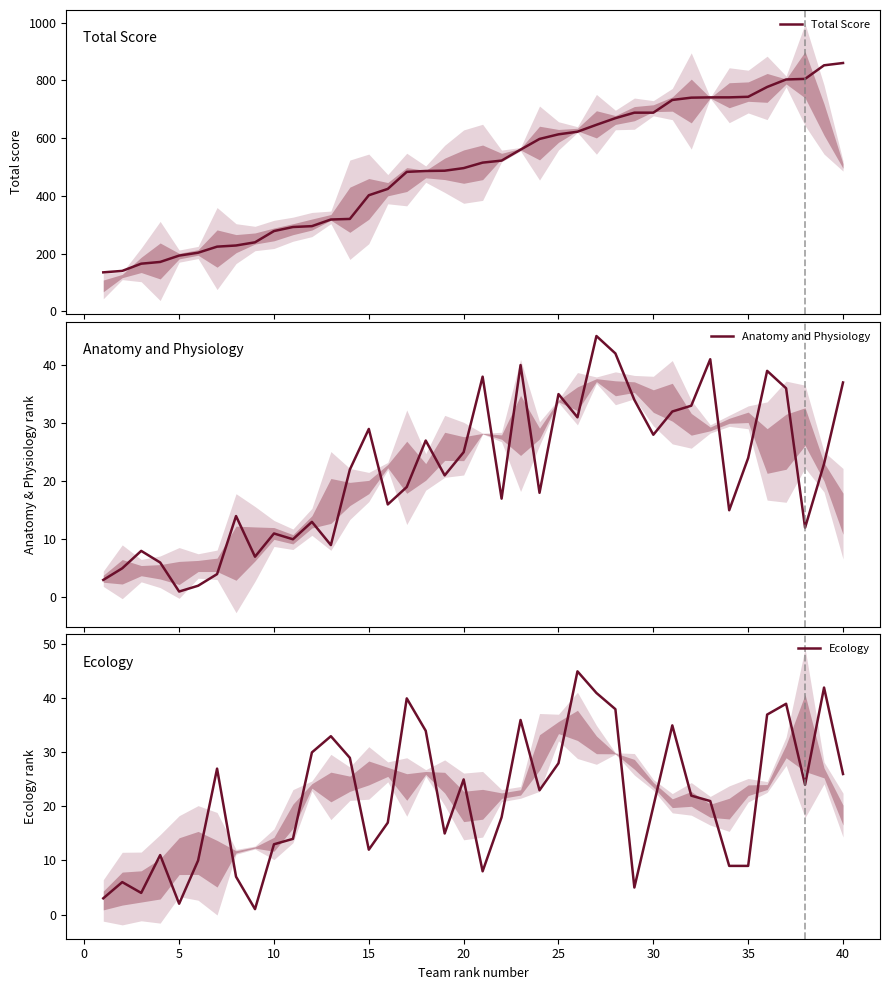

True or false: Total Score and Ecology intersect in this chart.

False